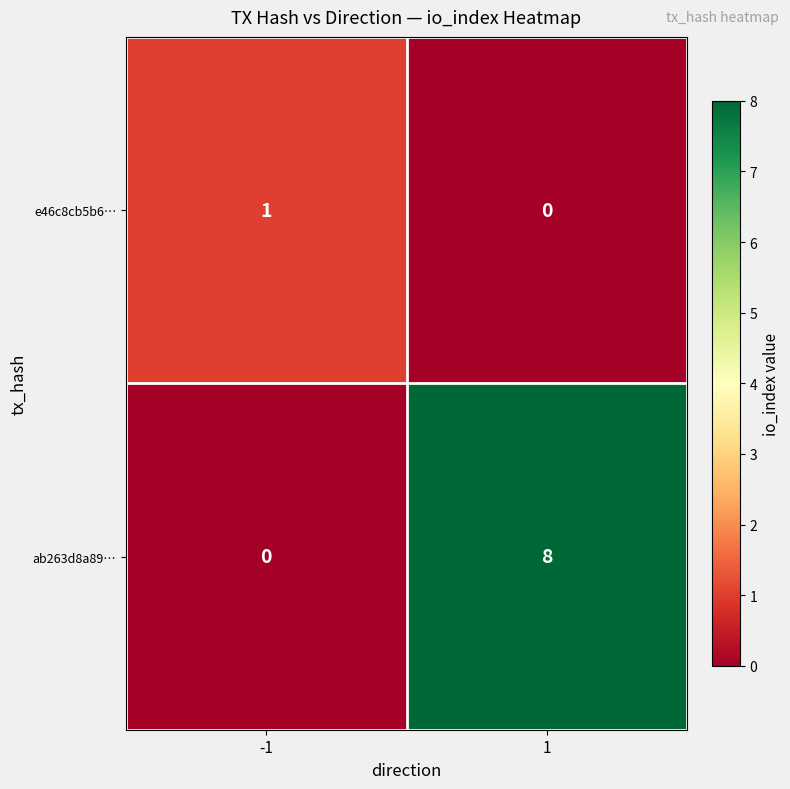

List the series in order of their overall mean, lowest first.

e46c8cb5b6…, ab263d8a89…